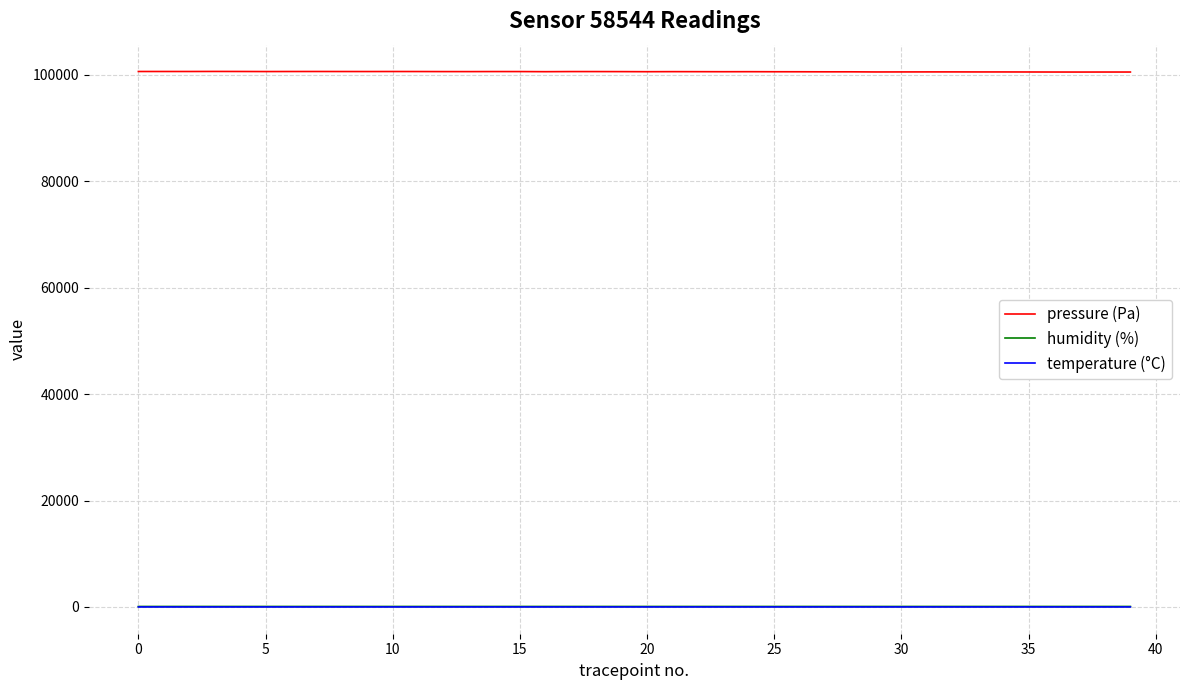

True or false: pressure (Pa) and humidity (%) intersect in this chart.

False